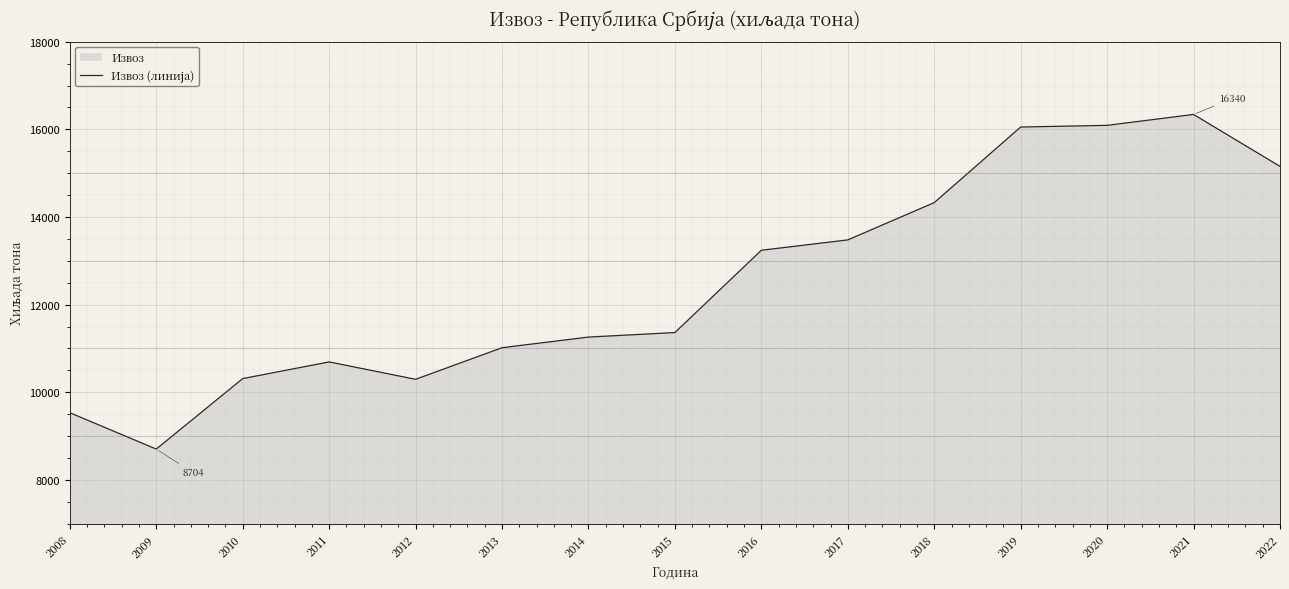

Which has a higher value, 2018 or 2009?

2018